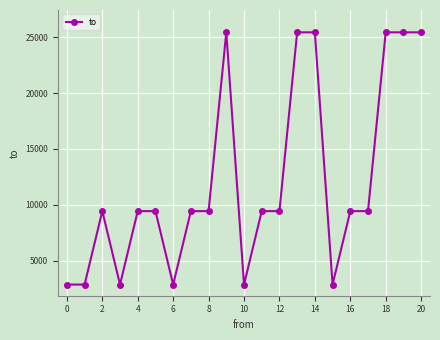

What is the maximum value shown in the chart?

25451